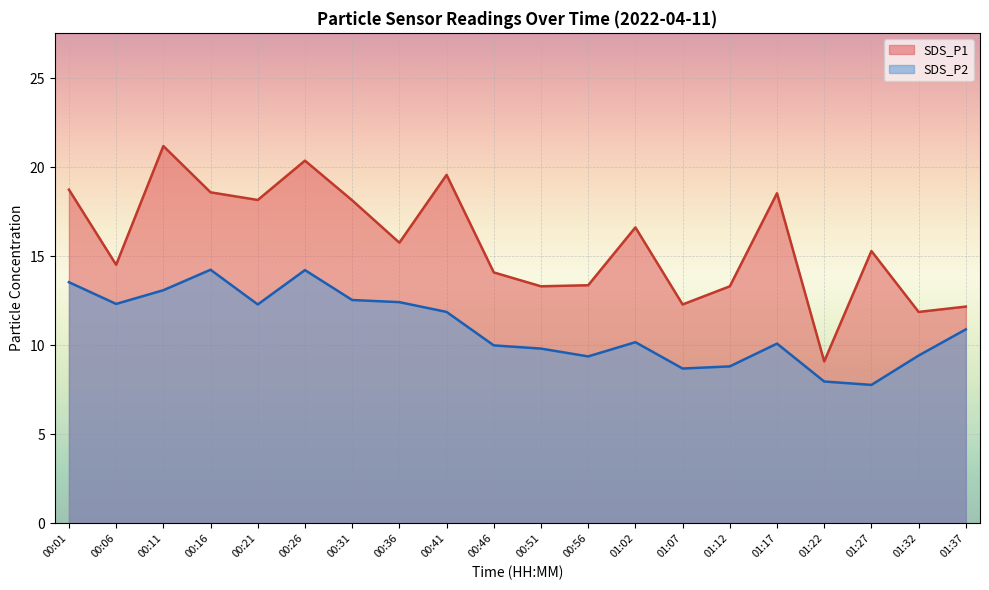

True or false: SDS_P2 and SDS_P1 intersect in this chart.

False